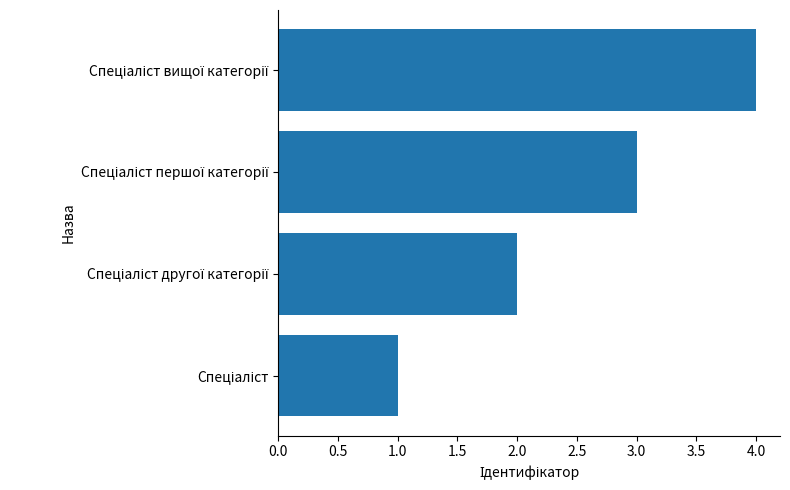

What is the greatest value displayed?

4